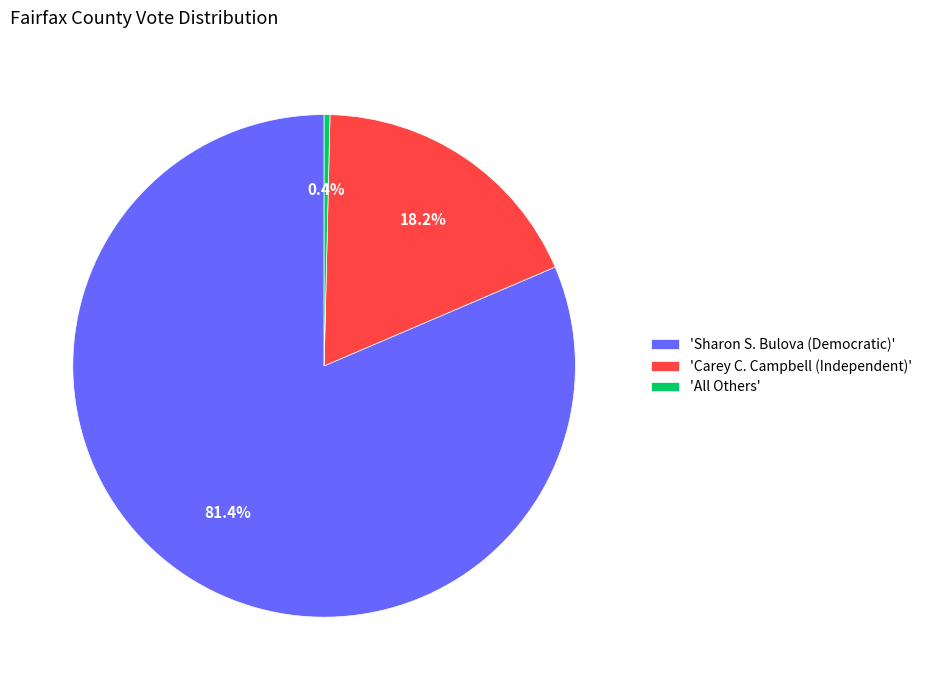

What is the majority slice?

'Sharon S. Bulova (Democratic)'